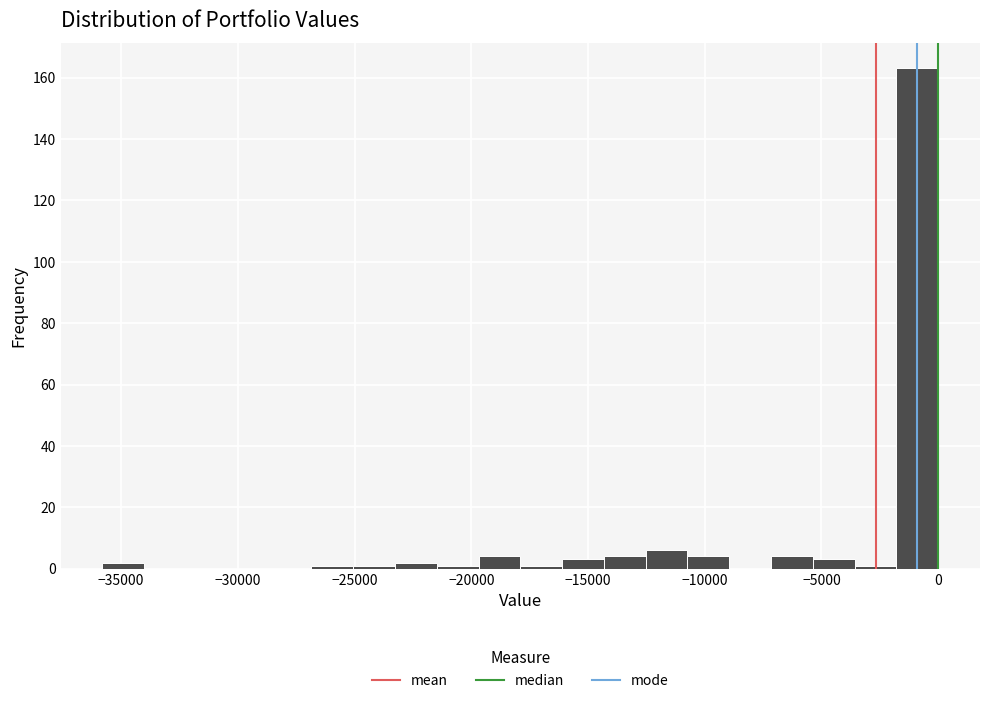

Read against the x-axis, roughly where is the centre of the tallest bar?

-1000